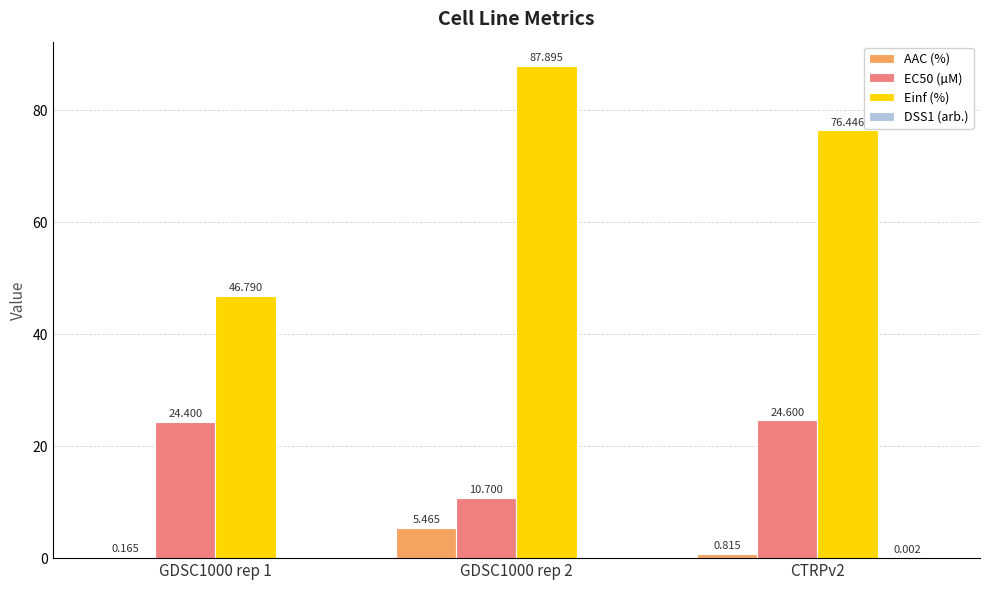

How many distinct data groups are displayed?

4